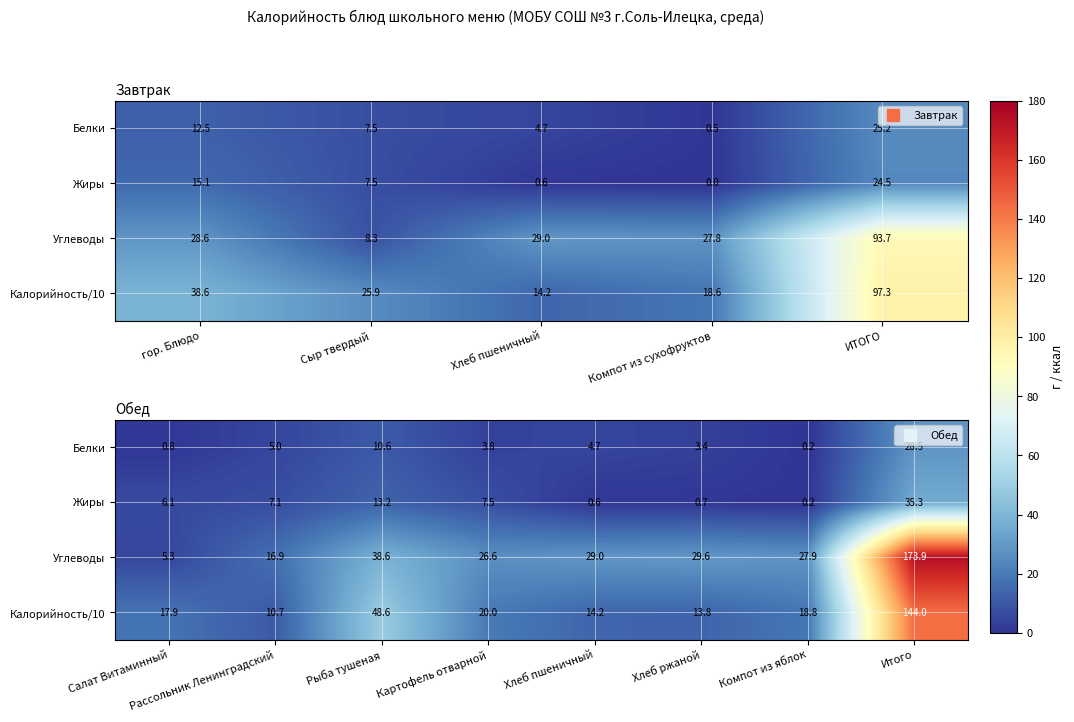

Which series has the largest total across all categories?

Углеводы